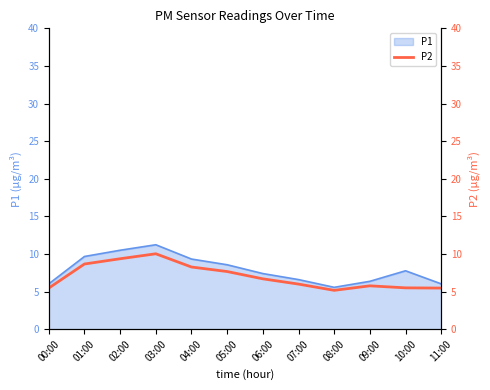

What is the minimum value for P1?

5.6